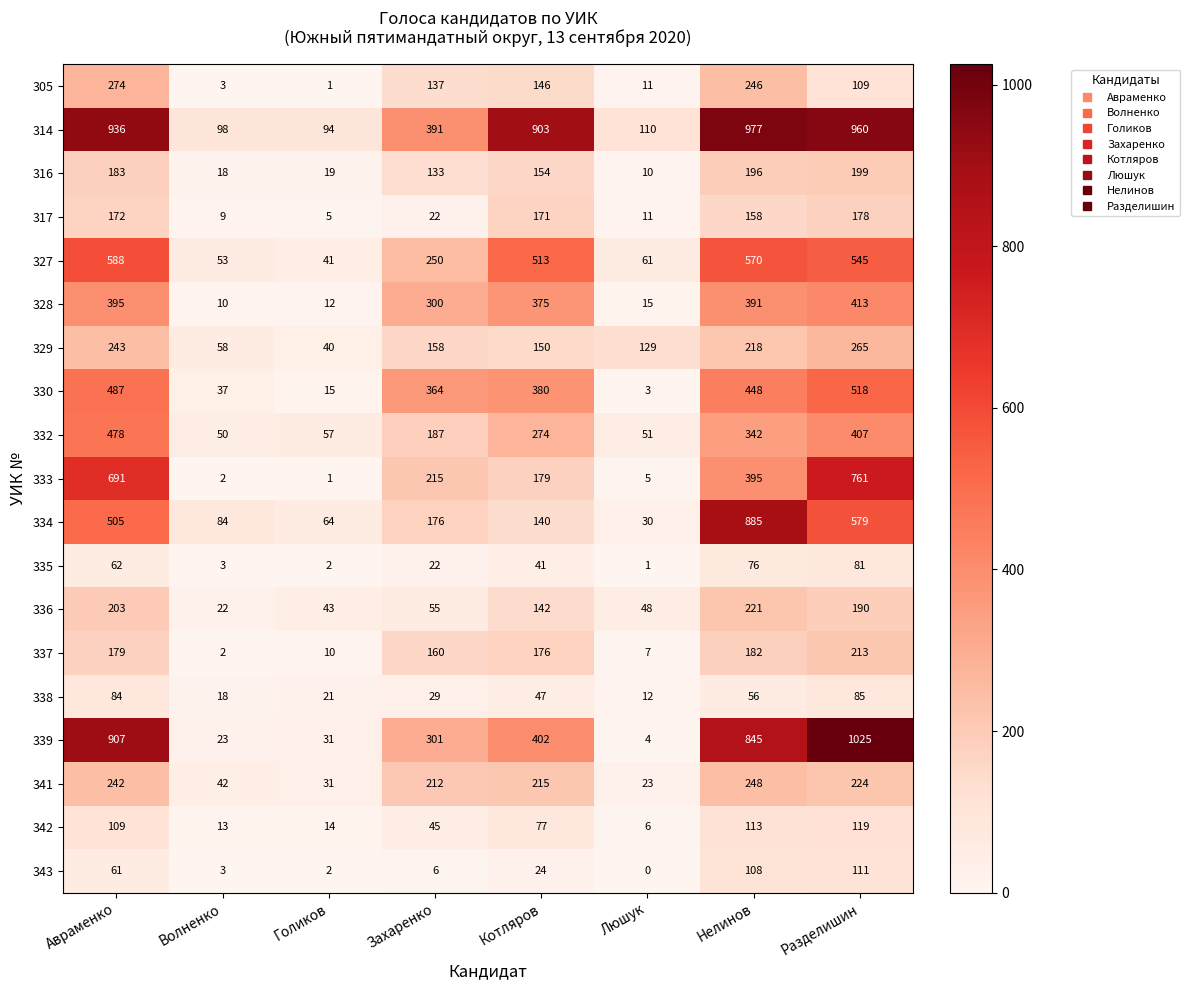

Is it true that 327 equals 335 at Захаренко?

False